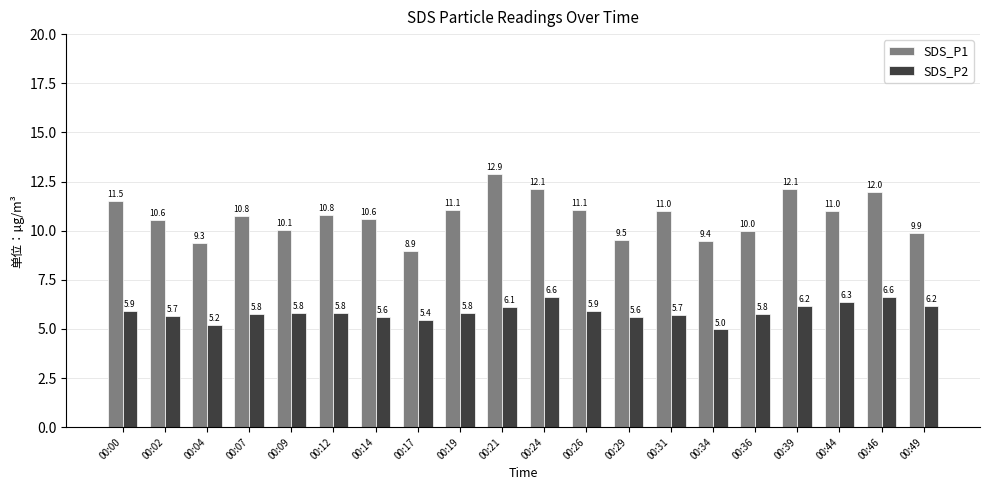

What is the difference between the highest and lowest values at 00:21?

6.8